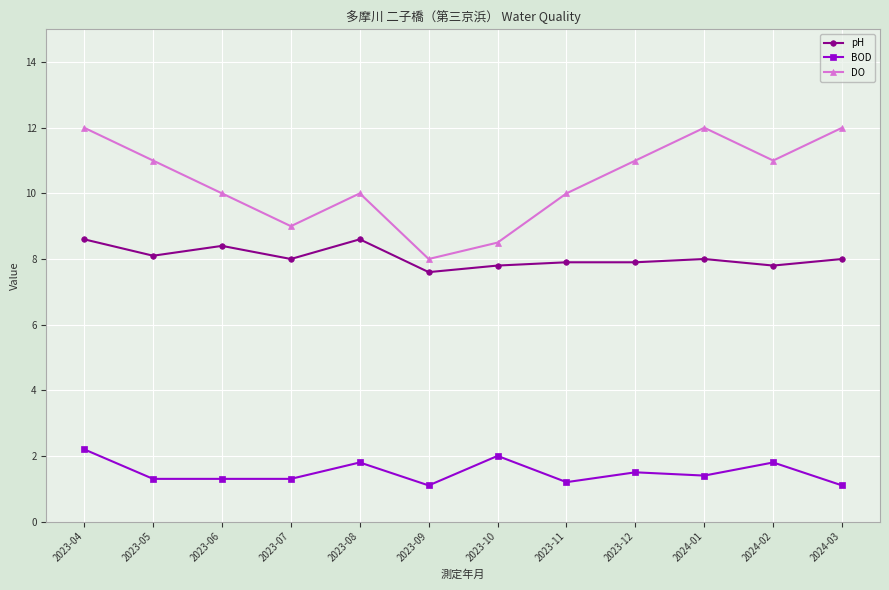

Is this an area chart (filled region under the line)?

No